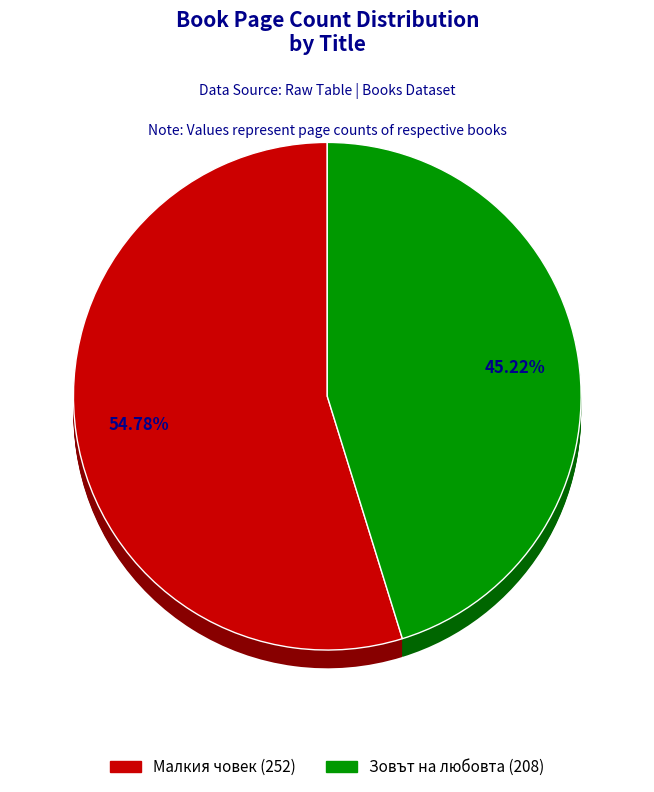

Approximately how many times larger is the value at Малкия човек (10917) compared to Зовът на любовта (7583)?

1.2